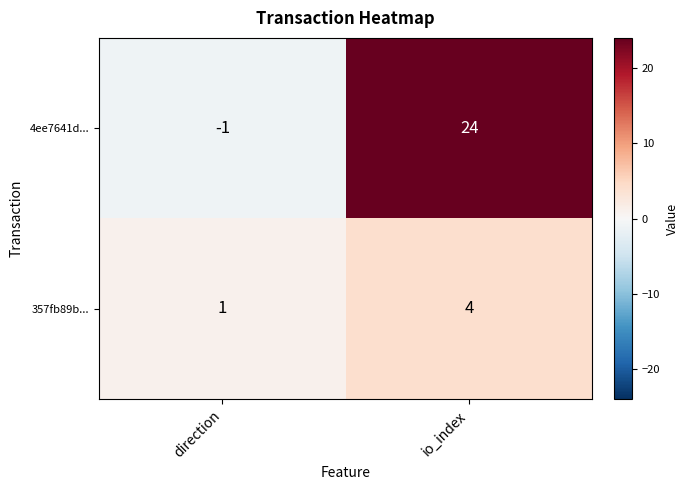

Reading right to left, transcribe all the data shown in this chart.

4ee7641d...: 24	-1
357fb89b...: 4	1